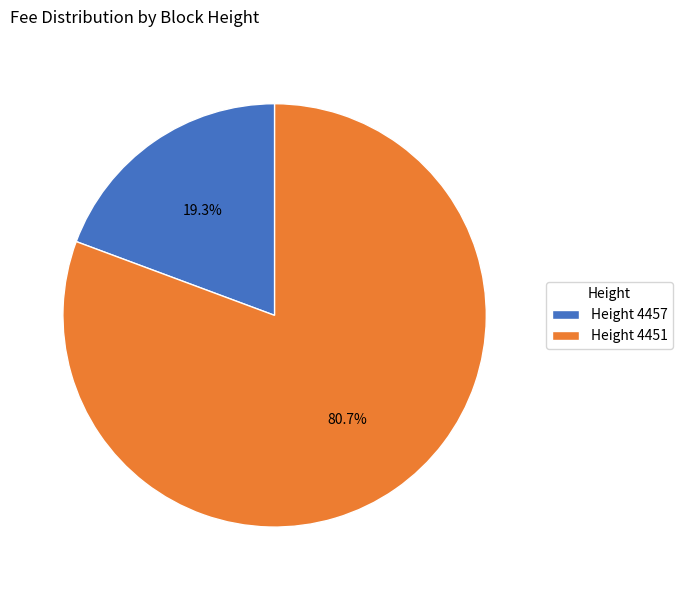

Which category has the smallest portion of the pie?

Height 4457